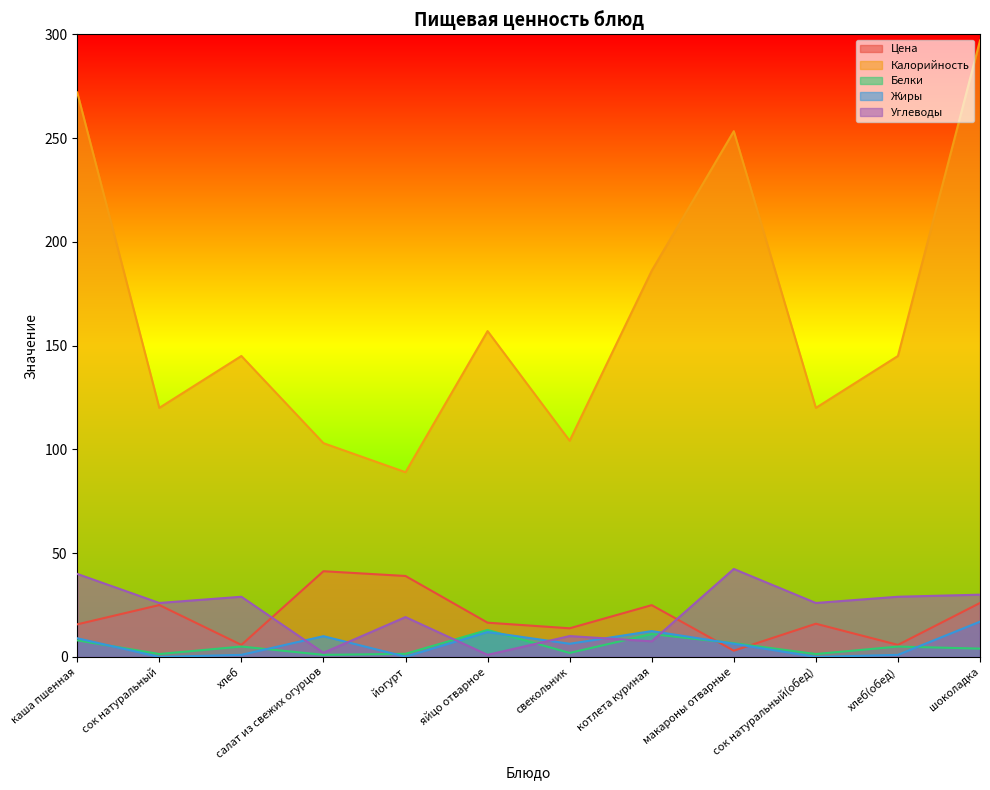

How many categories are shown in the chart?

12